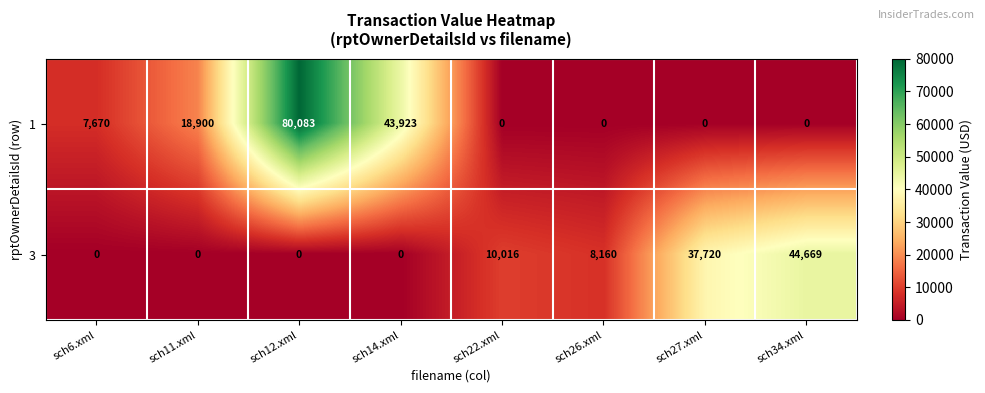

Reading right to left, list all the values displayed in this chart.

1: 0	0	0	0	43923	80083	18900	7670
3: 44669	37720	8160	10016	0	0	0	0